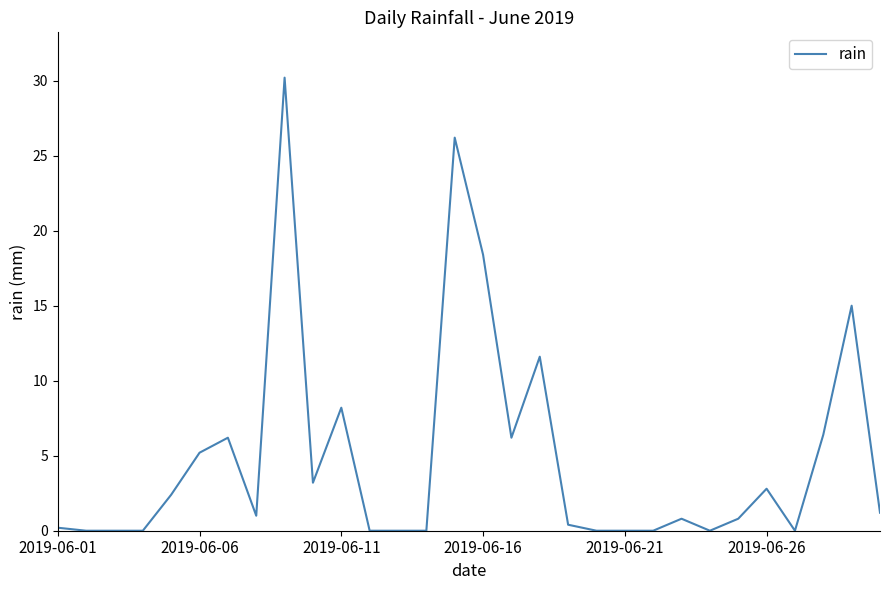

How many distinct data groups are displayed?

1